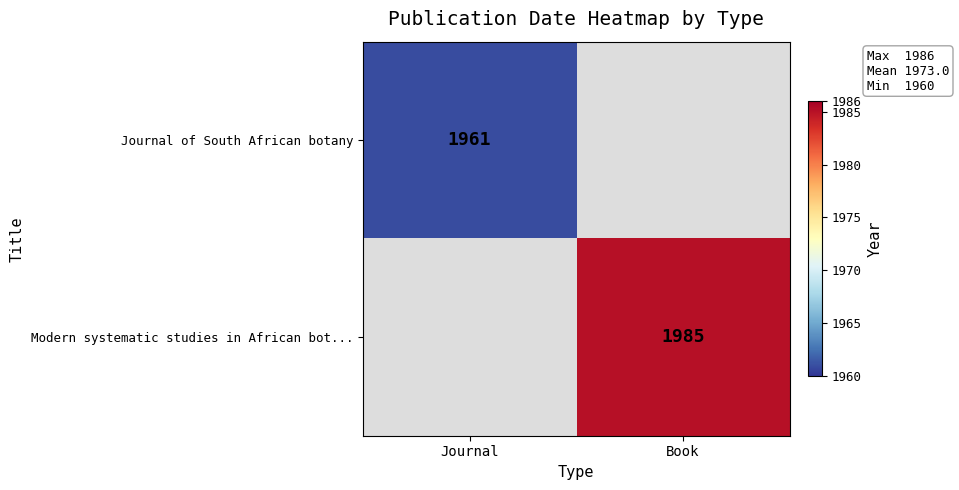

True or false: Modern systematic studies in African bot... has a value of 1985 at Book.

True